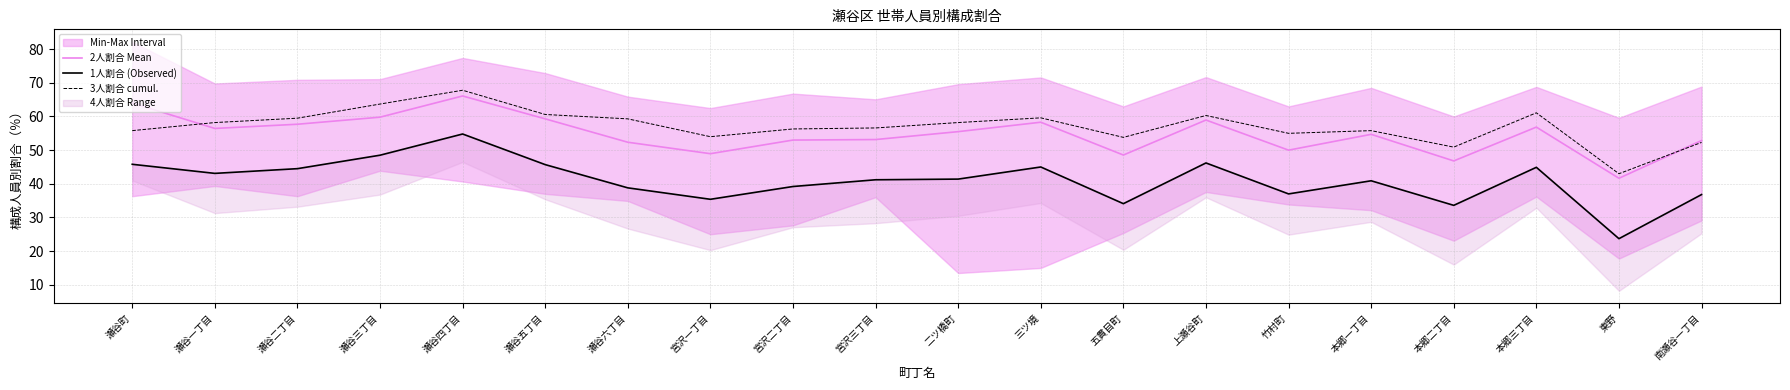

What is the sum of all 3人割合 cumul. values?

1141.8